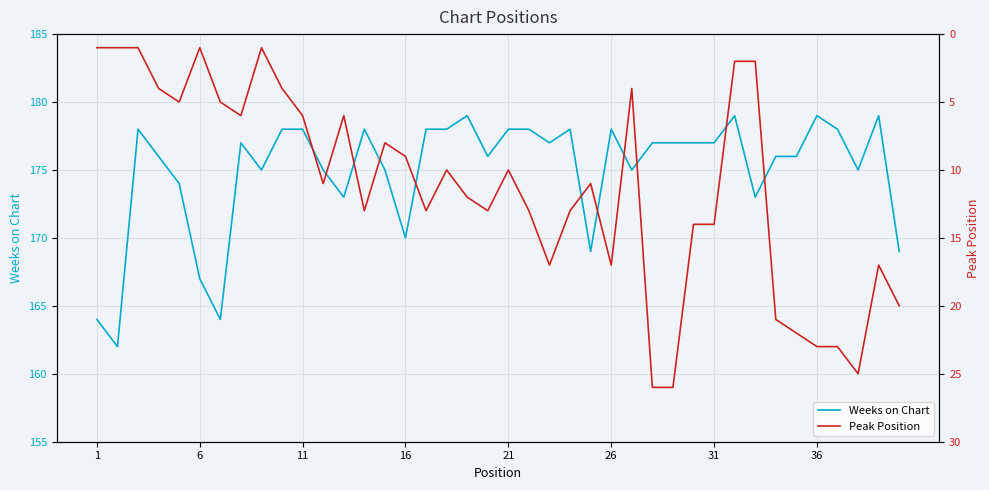

The value of Weeks on Chart at 6 is 167. True or false?

True